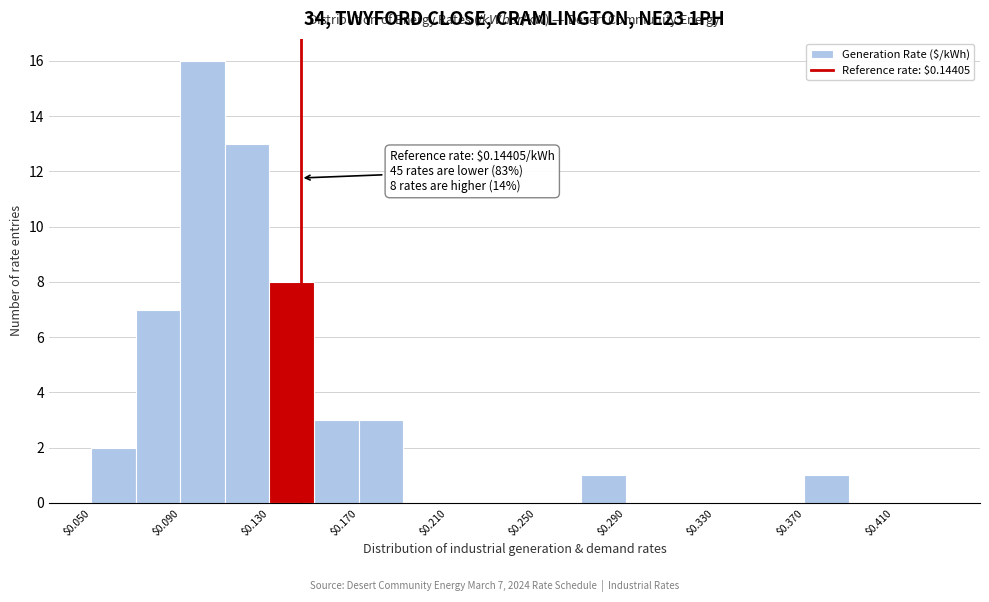

Which range on the x-axis has the tallest bar?

0.09 to 0.11